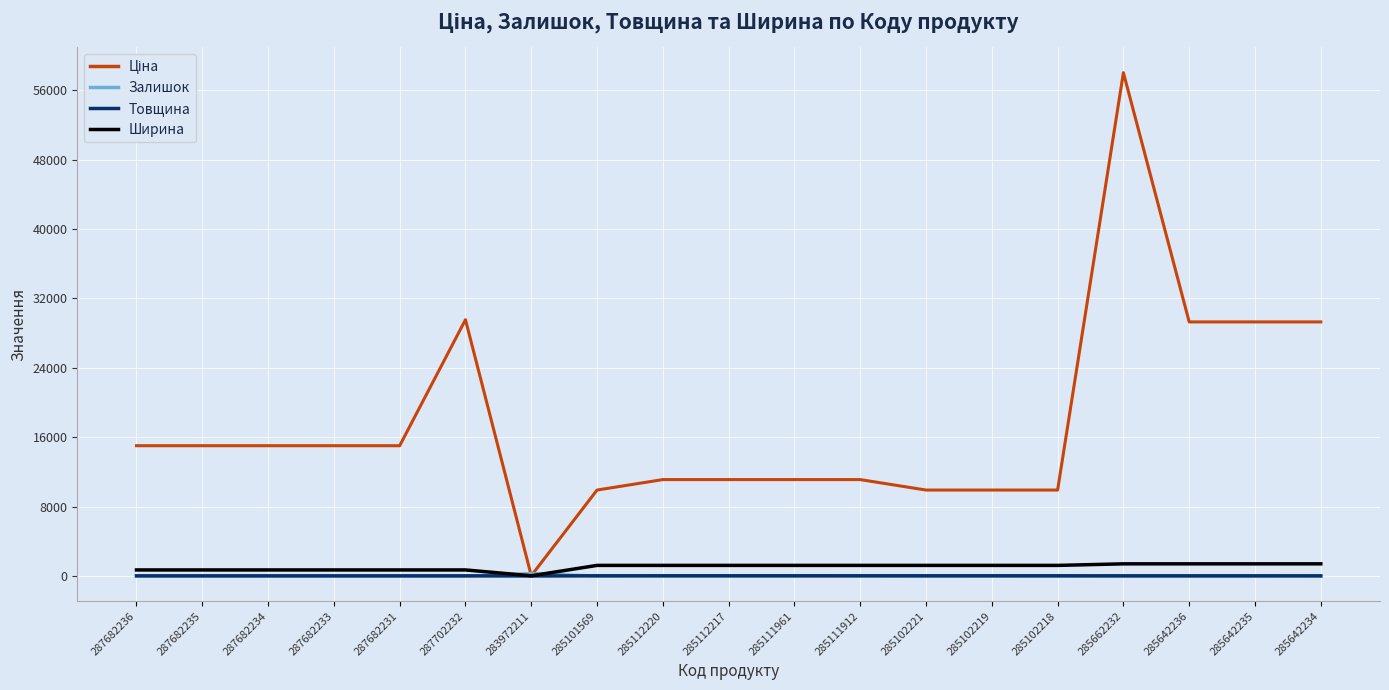

At which category is the sum across all series the highest?

285662232